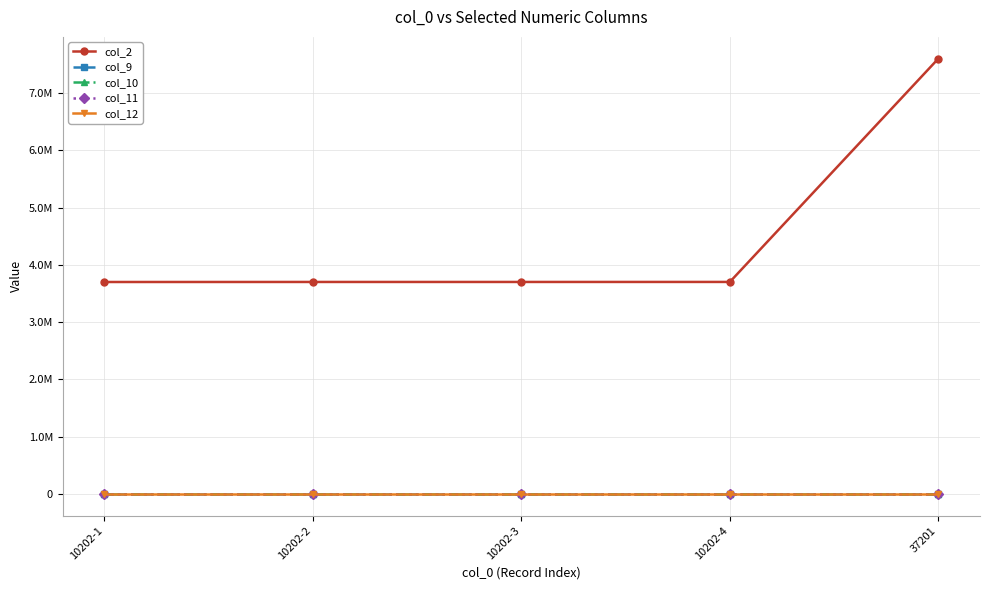

Reading left to right, extract all data points from this chart.

col_2: 10202-1=3700084	10202-2=3700802	10202-3=3700875	10202-4=3701202	37201=7600041
col_9: 10202-1=0	10202-2=0	10202-3=0	10202-4=0	37201=0
col_10: 10202-1=0	10202-2=0	10202-3=0	10202-4=0	37201=0
col_11: 10202-1=0	10202-2=0	10202-3=0	10202-4=0	37201=0
col_12: 10202-1=0	10202-2=0	10202-3=0	10202-4=0	37201=0